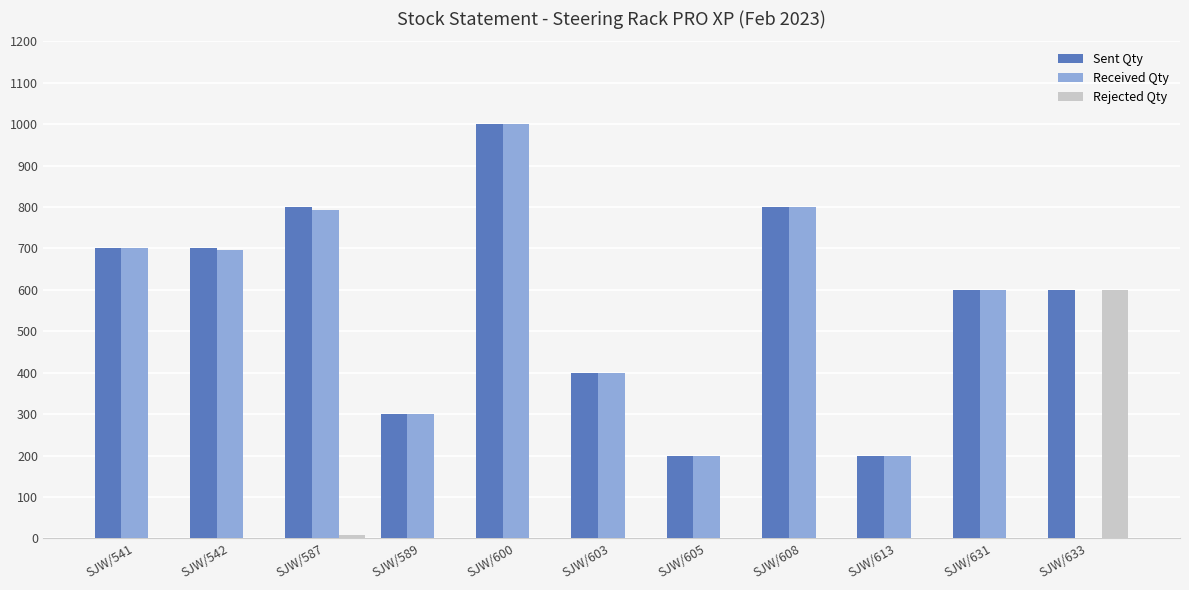

What is the total value across all series at SJW/631?

1200